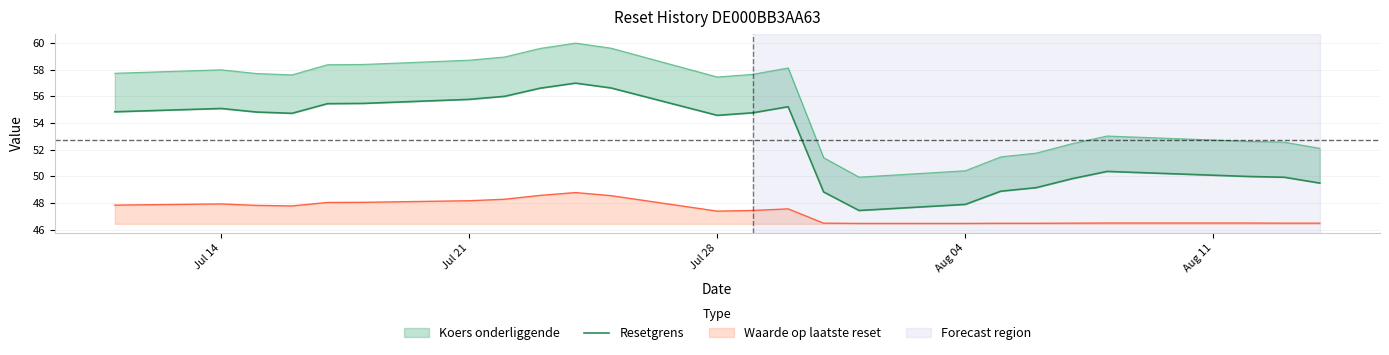

How many points are higher than both their immediate neighbors (excluding endpoints)?

4